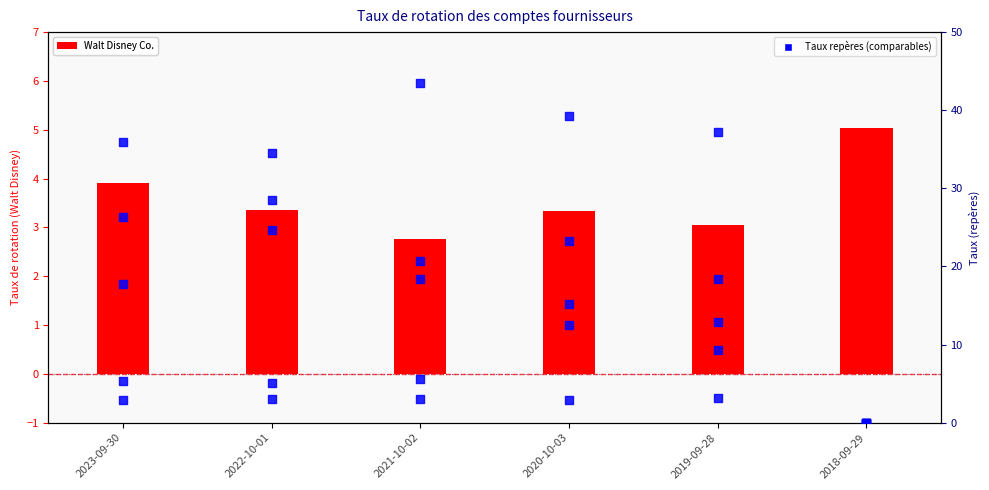

At which category is the sum across all series the highest?

2022-10-01